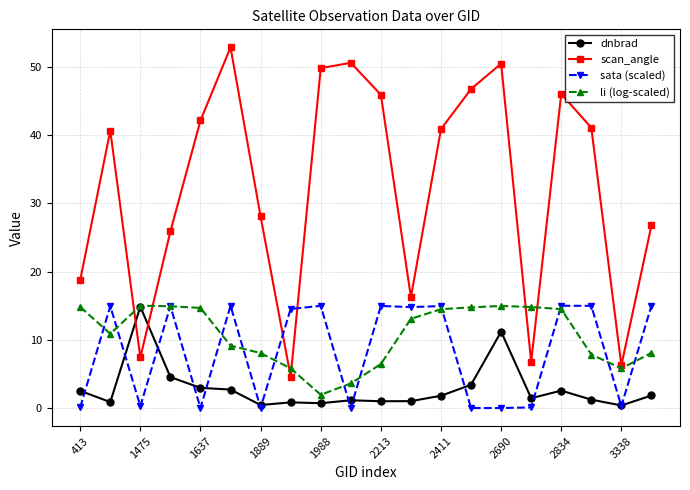

What is the value of the sata (scaled) point at the 11th from the left?

15.0